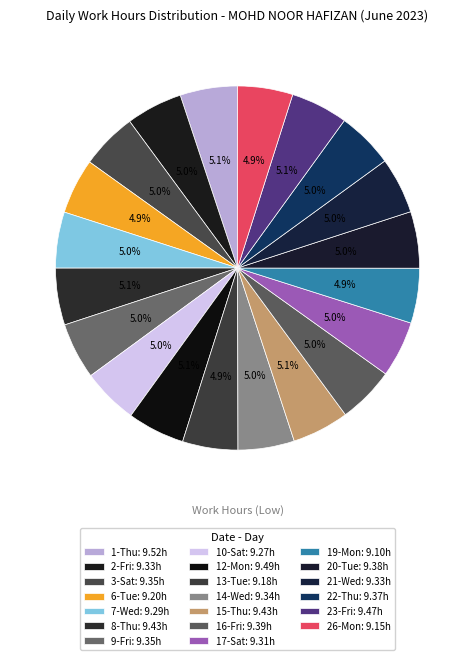

How much of the chart is everything except 6-Tue?

95.1%